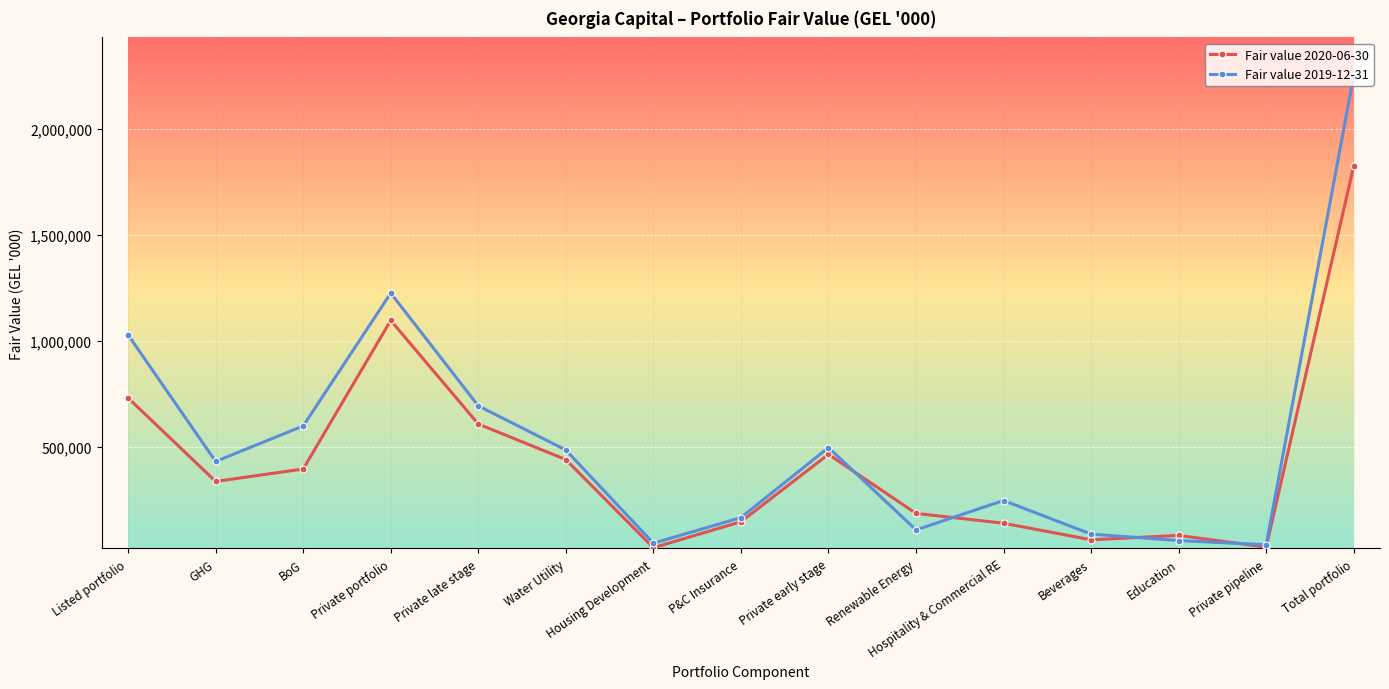

Is the value of Fair value 2020-06-30 at Private portfolio greater than the value of Fair value 2019-12-31 at Listed portfolio?

Yes